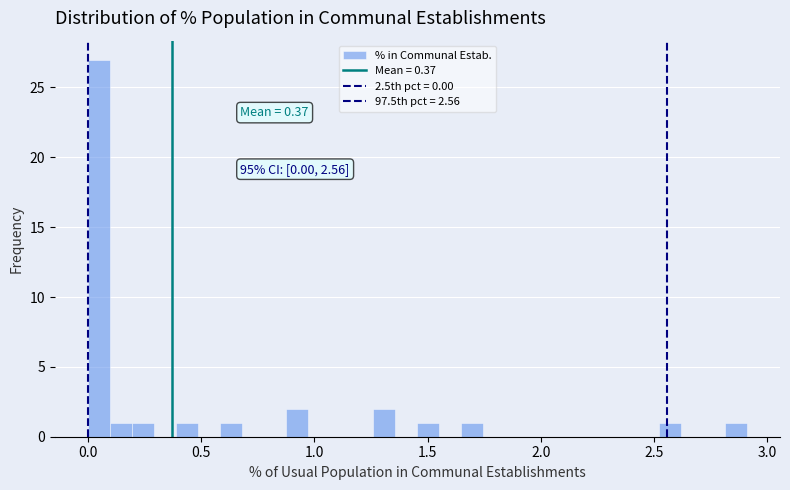

Read against the x-axis, roughly where is the centre of the tallest bar?

0.05